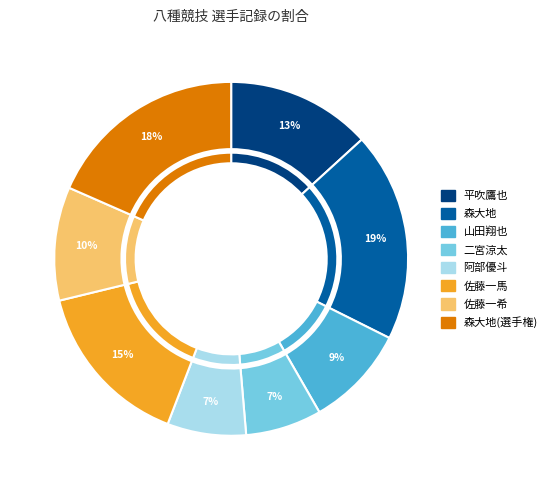

Is it true that 佐藤一希 is 10% of the pie?

True